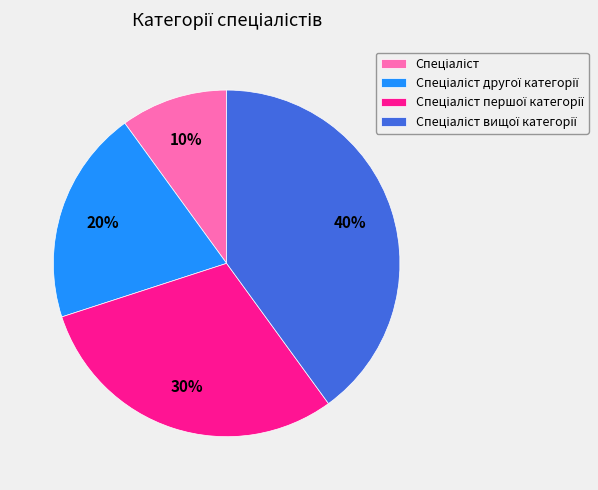

Does any single category account for the majority?

No